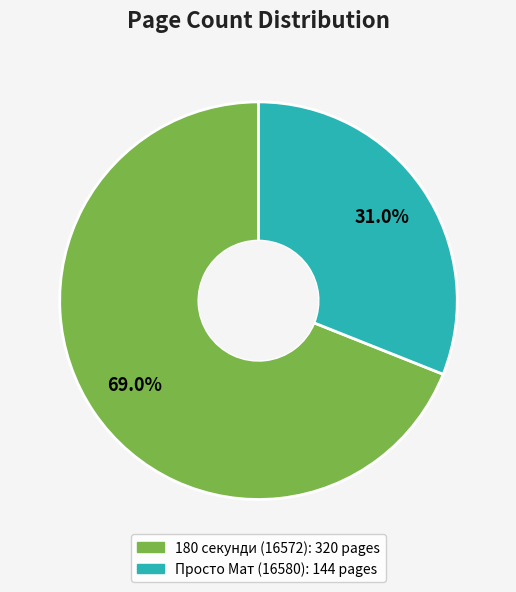

What percentage is the 180 секунди (16572) slice, to the nearest percent?

69%